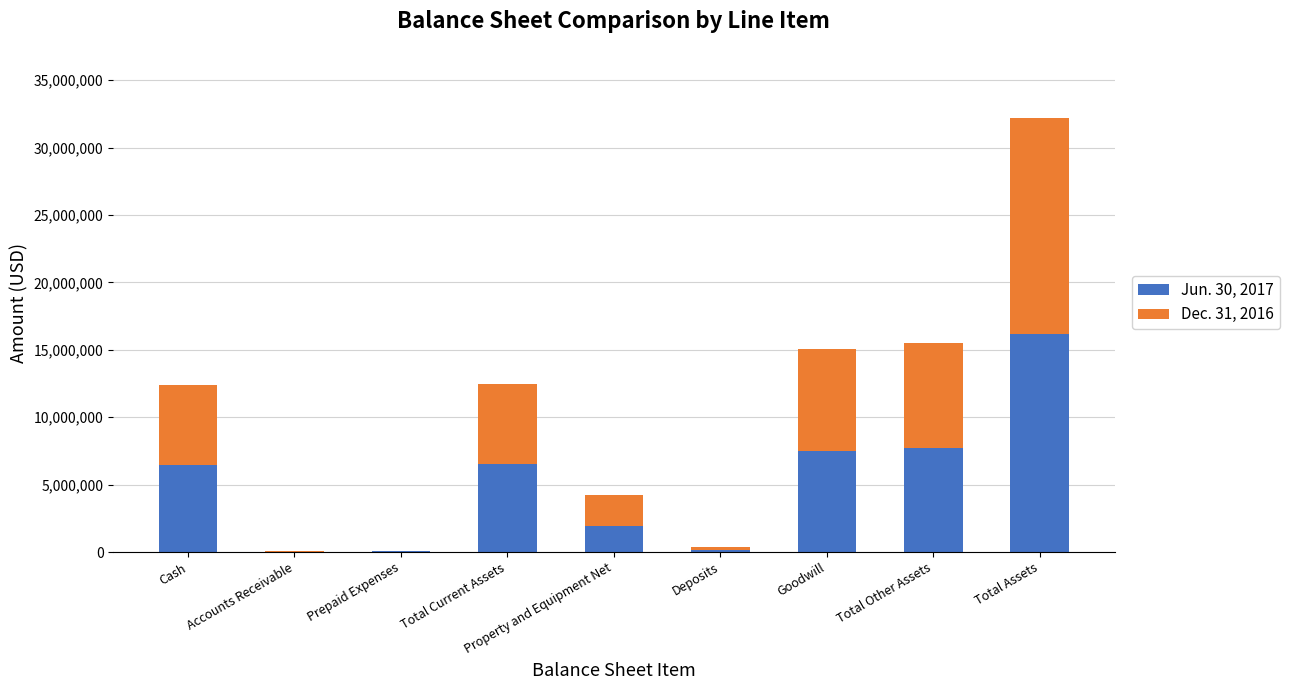

What is the total value across all series at Total Assets?

32192292